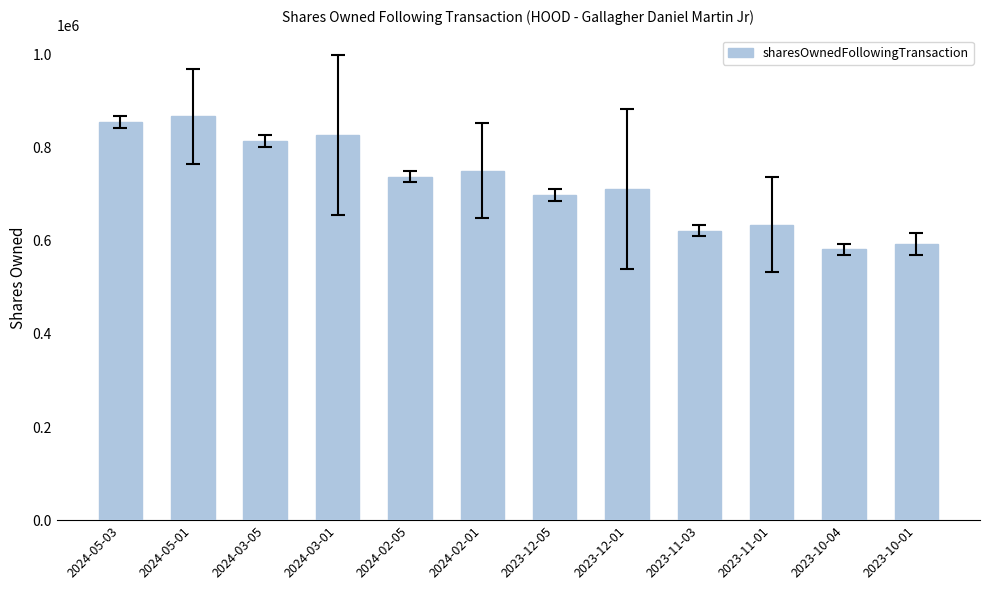

The chart shows a value of 1335271 at 2024-05-01. True or false?

False